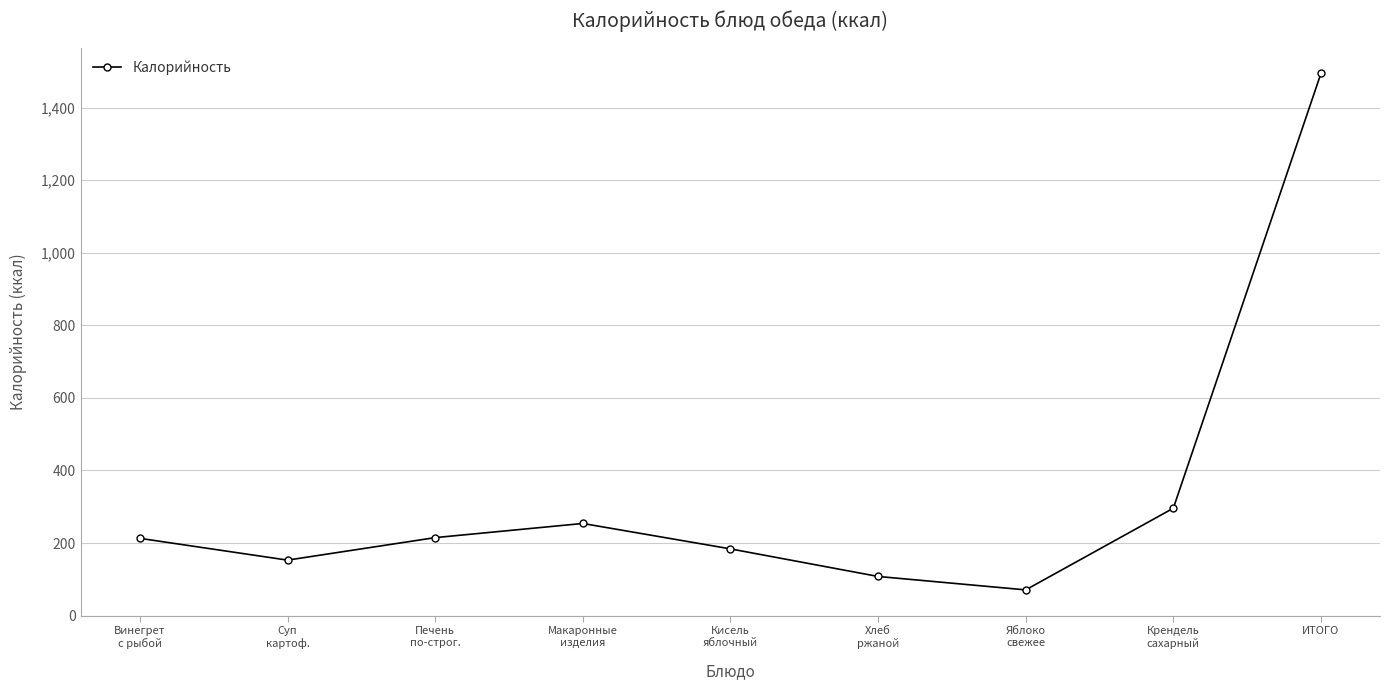

True or false: the data shows 449 at Макаронные
изделия.

False